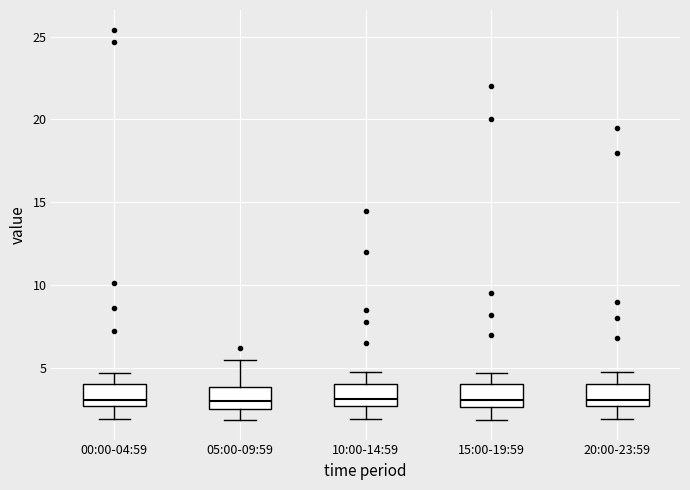

Where is the lower edge of the box for 05:00-09:59 on the y-axis? The values are not printed on the chart, so give them approximately, as read against the axis.

2.5